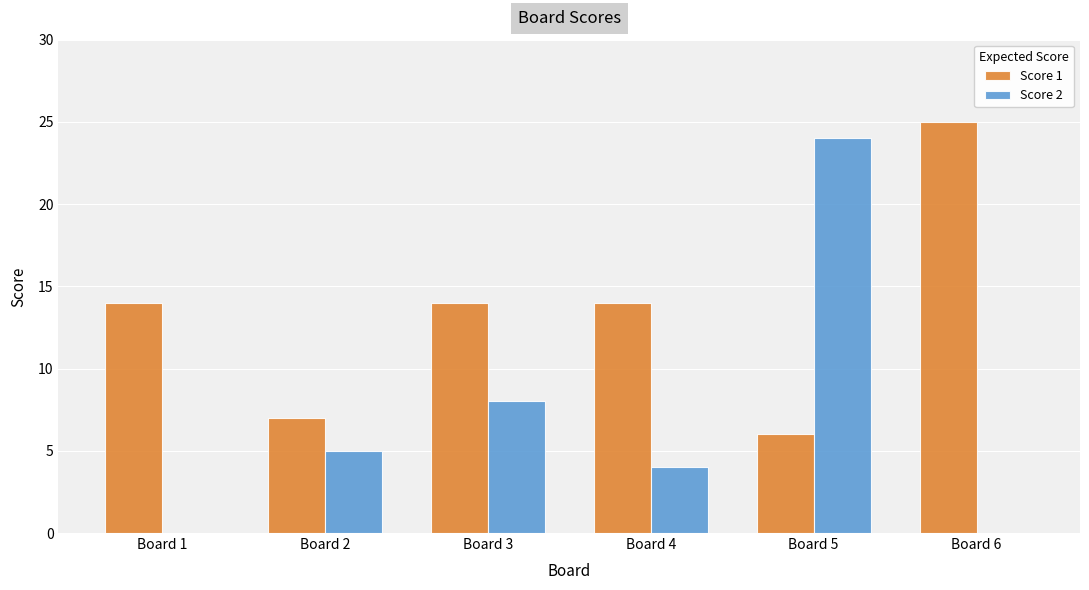

Which series has the largest range (max minus min)?

Score 2